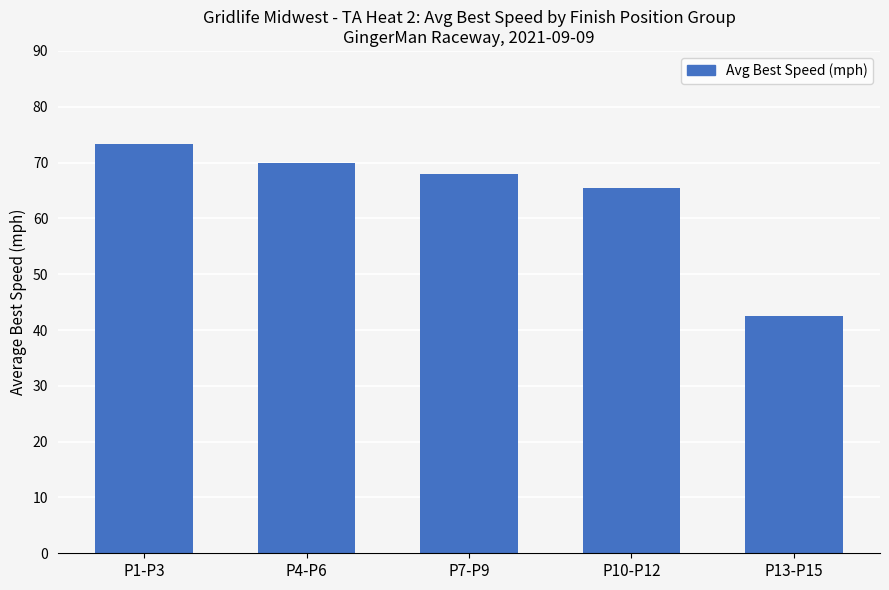

List the labels in order of value, smallest first.

P13-P15, P10-P12, P7-P9, P4-P6, P1-P3